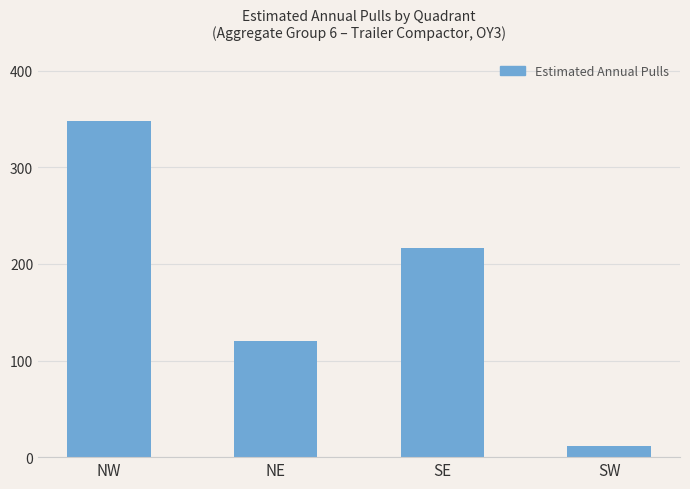

What is the value of the 3rd bar from the left?

216